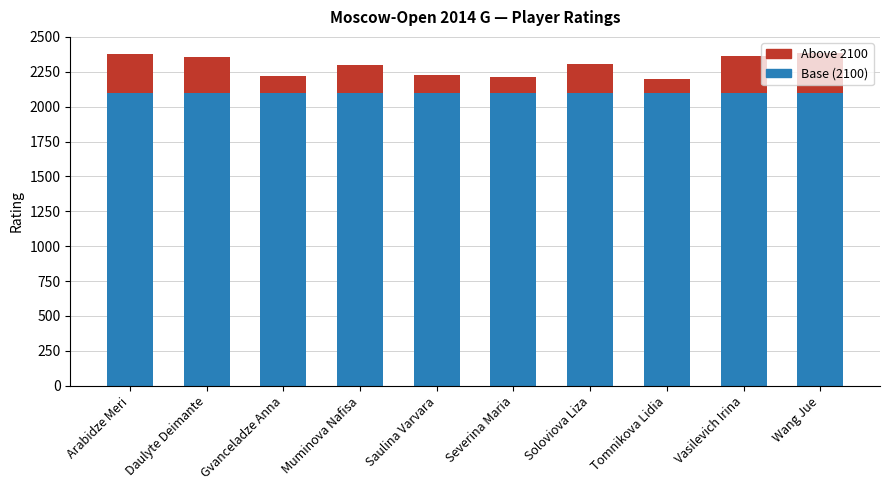

Does the chart contain any negative values?

No